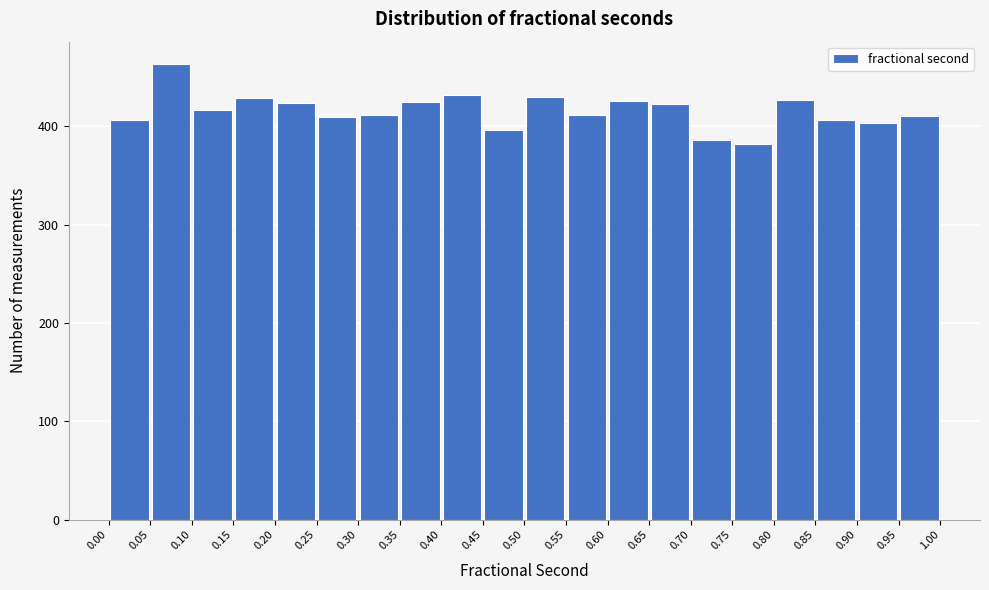

Over which range of the x-axis is the bar tallest?

0.05 to 0.10